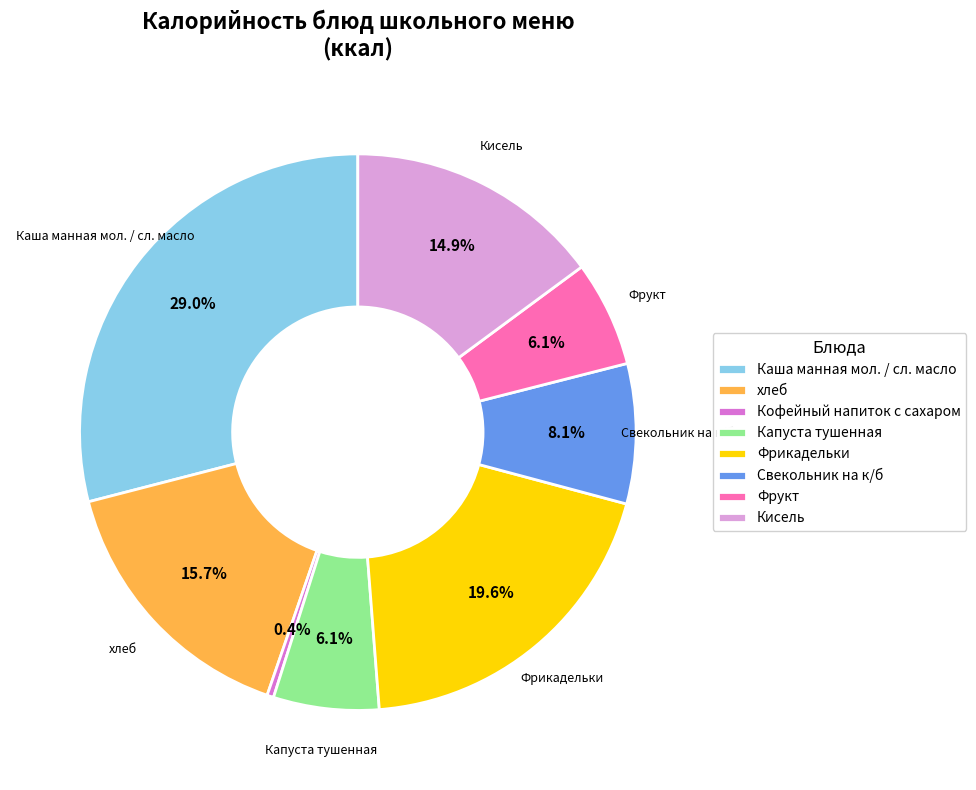

Does хлеб account for over 50% of the chart?

No